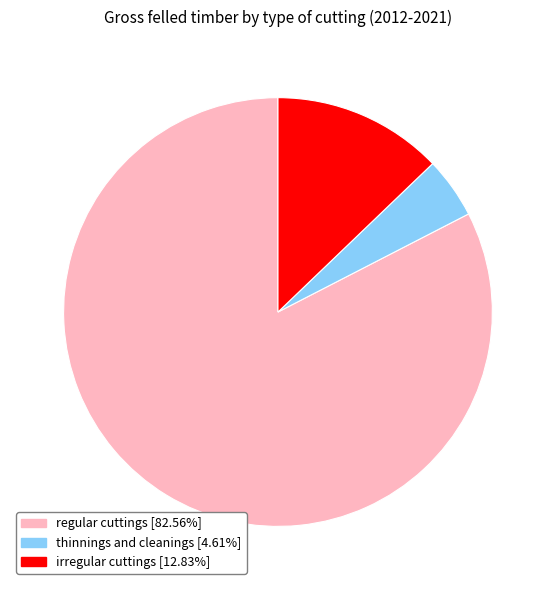

Is the sum of irregular cuttings [12.83%] and regular cuttings [82.56%] greater than half?

Yes